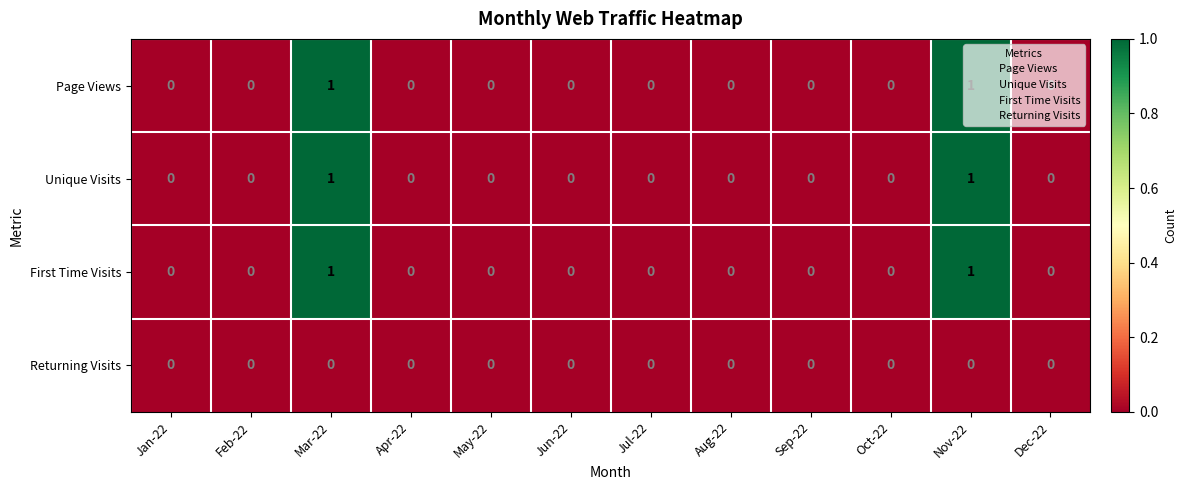

How many Unique Visits values are between 0 and 1?

12